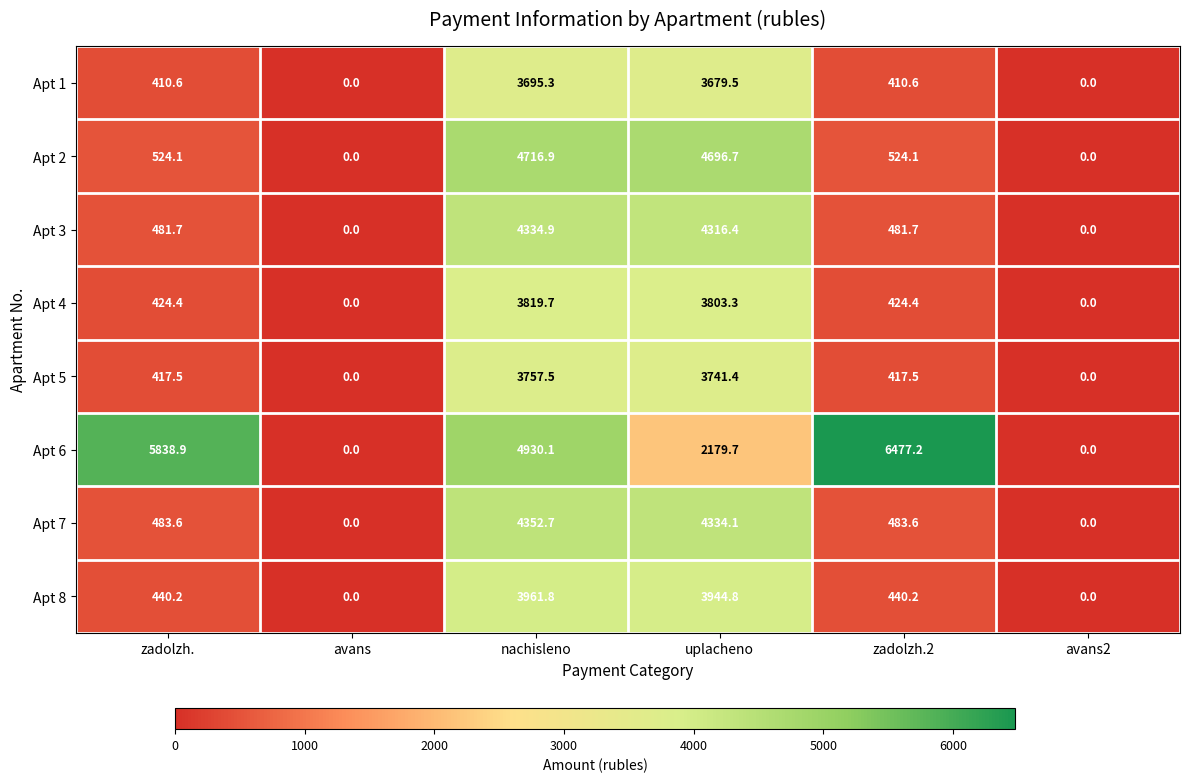

What is the maximum value shown in the chart?

6477.2